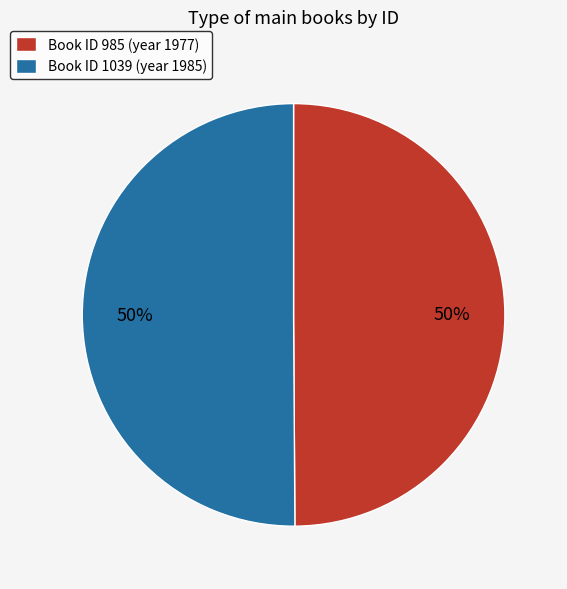

How many slices are in this pie chart?

2